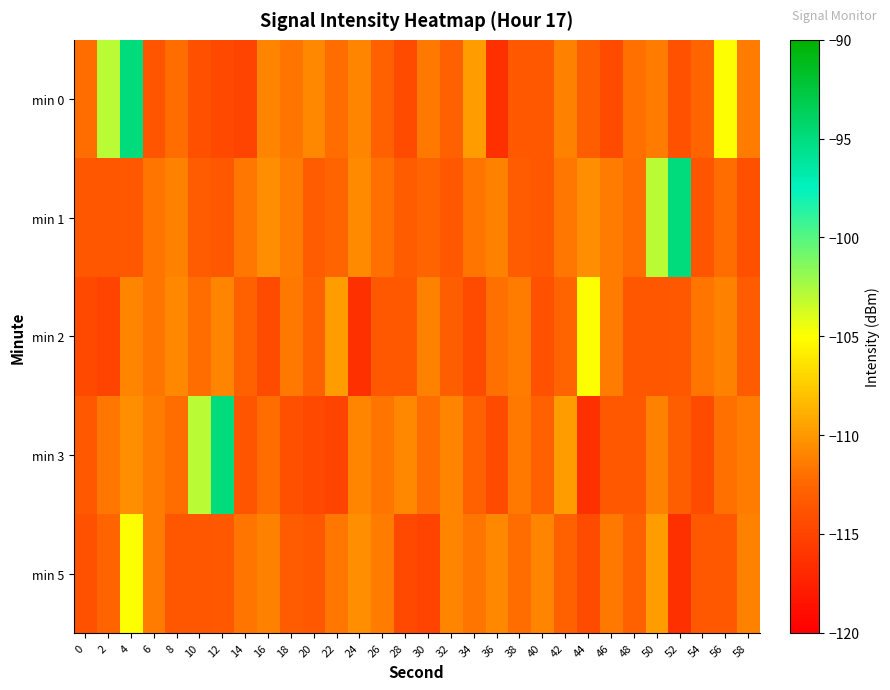

Which series has the largest total across all categories?

min 1